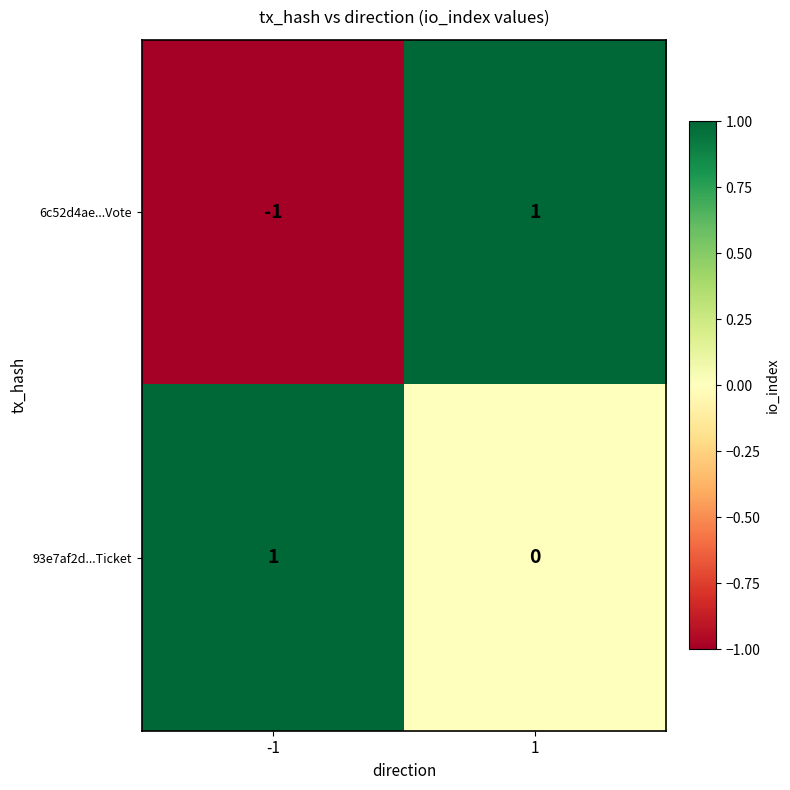

Reading right to left, list all the values displayed in this chart.

6c52d4ae...Vote: 1=1	-1=-1
93e7af2d...Ticket: 1=0	-1=1